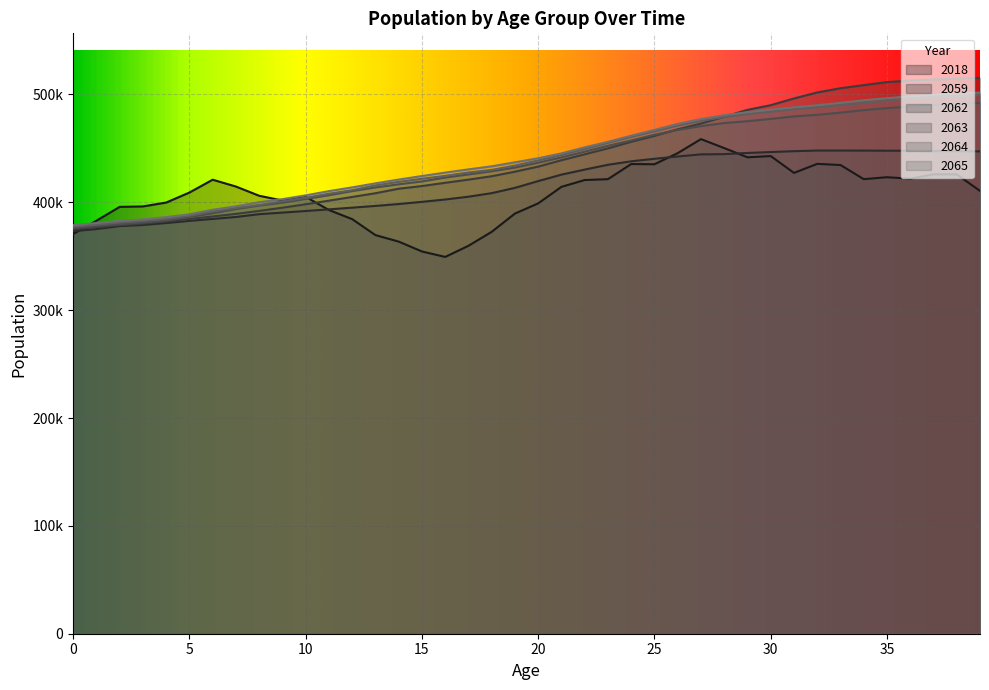

The value of 2018 at 28 is 144959. True or false?

False